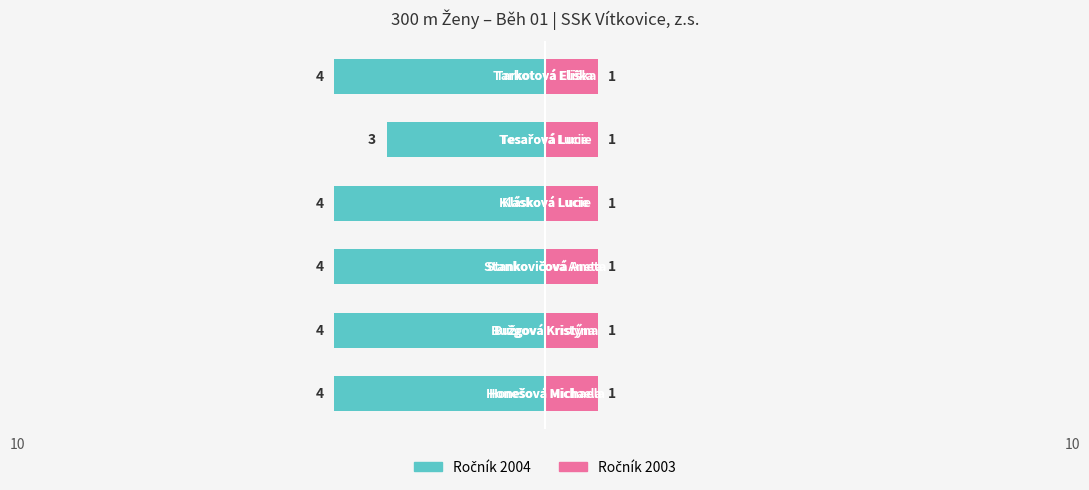

Is it true that the value at Honešová Michaela is 1?

False